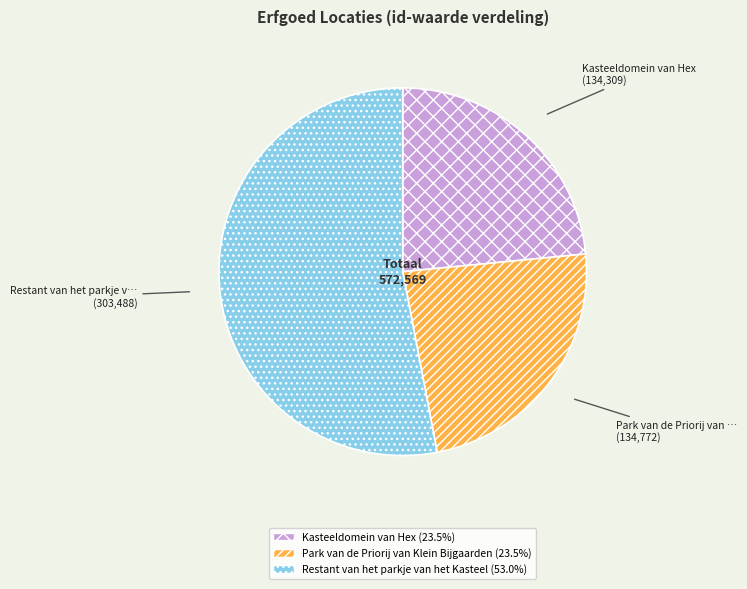

Between Restant van het parkje van het Kasteel and Park van de Priorij van Klein Bijgaarden, which is larger?

Restant van het parkje van het Kasteel